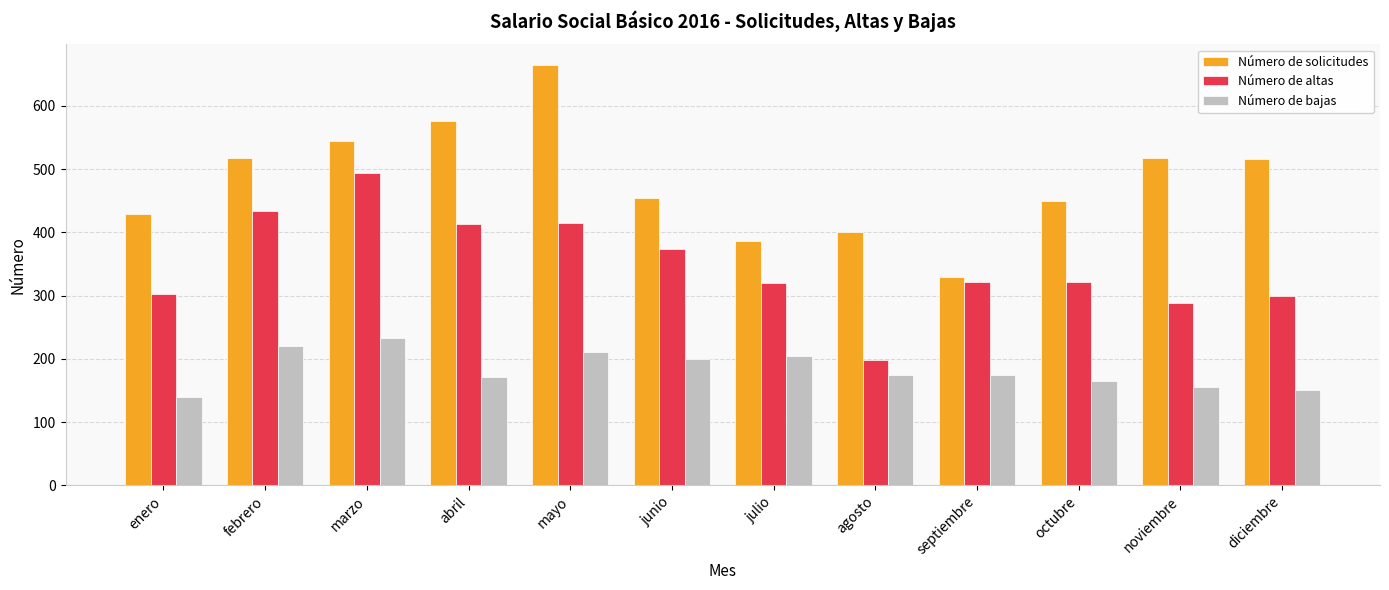

How many bars are there in each group?

3